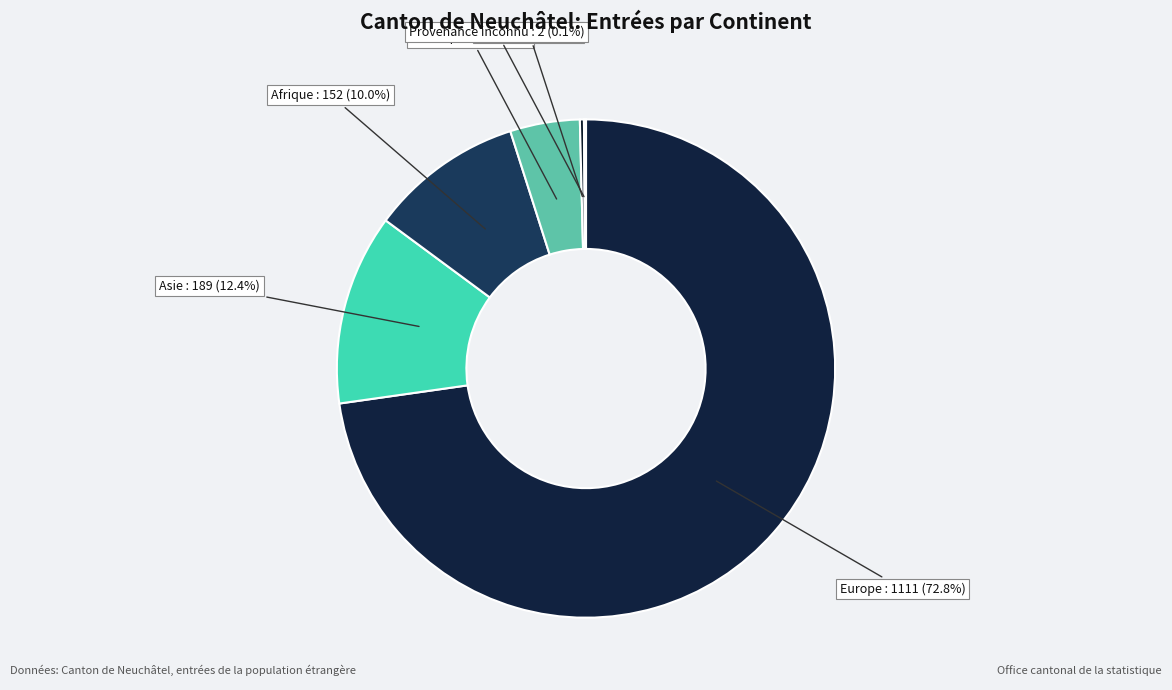

What is the largest slice in the pie chart?

Europe